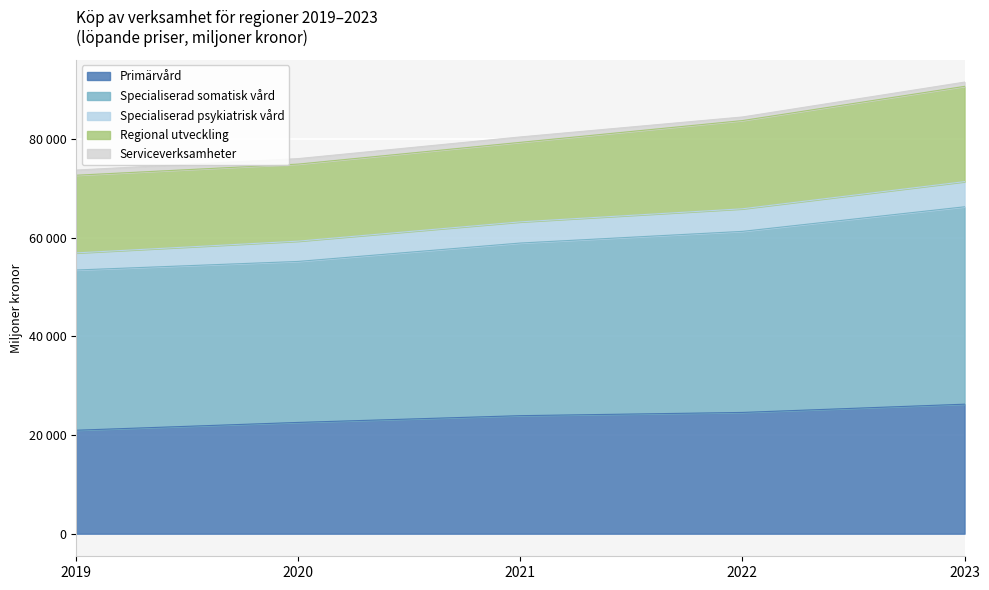

Which category has the lowest value in the Specialiserad psykiatrisk vård series?

2019